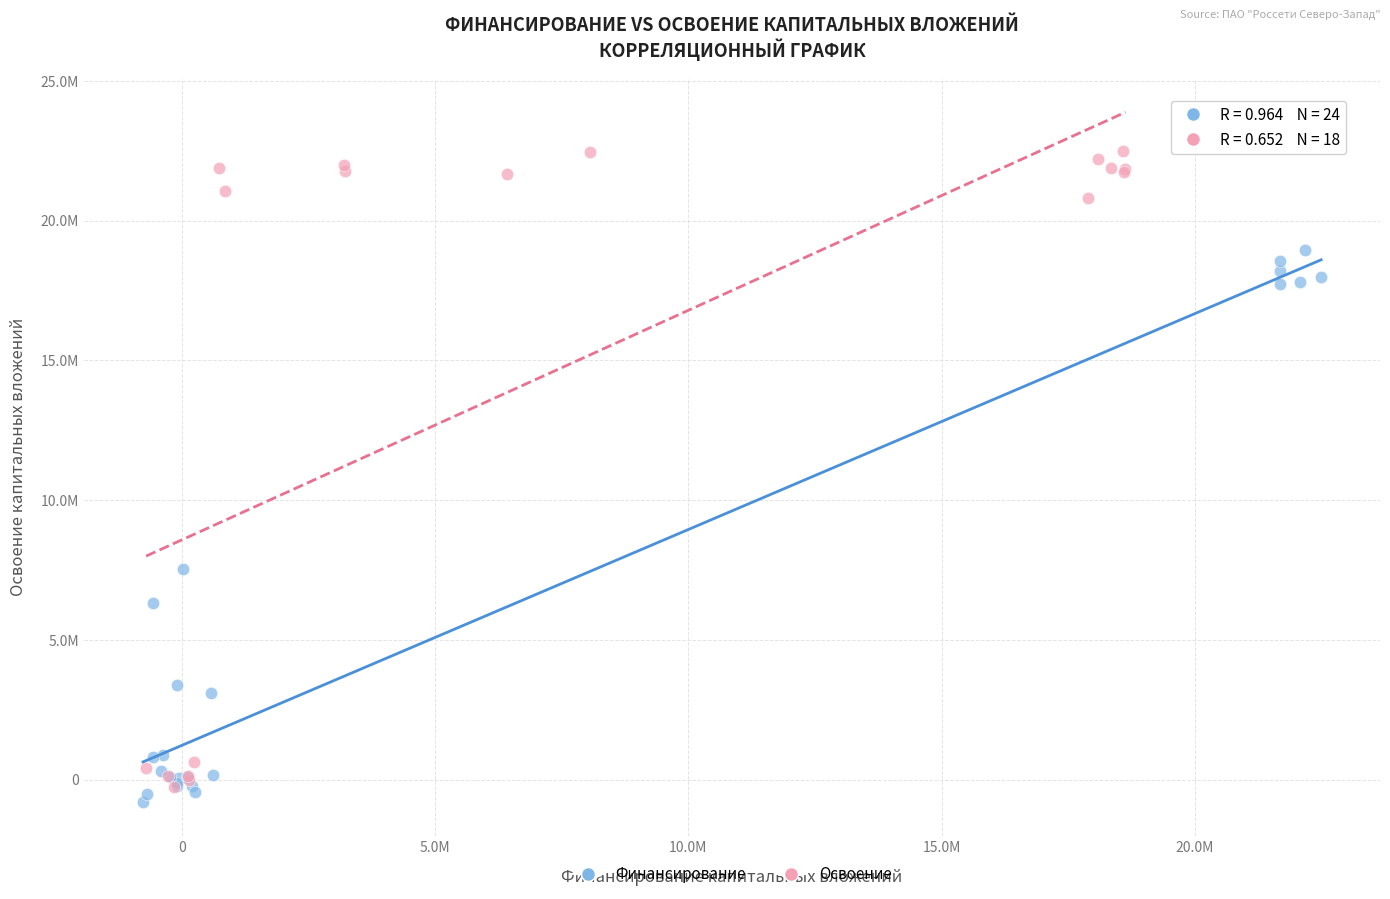

Which series contains the lowest Y value?

Финансирование